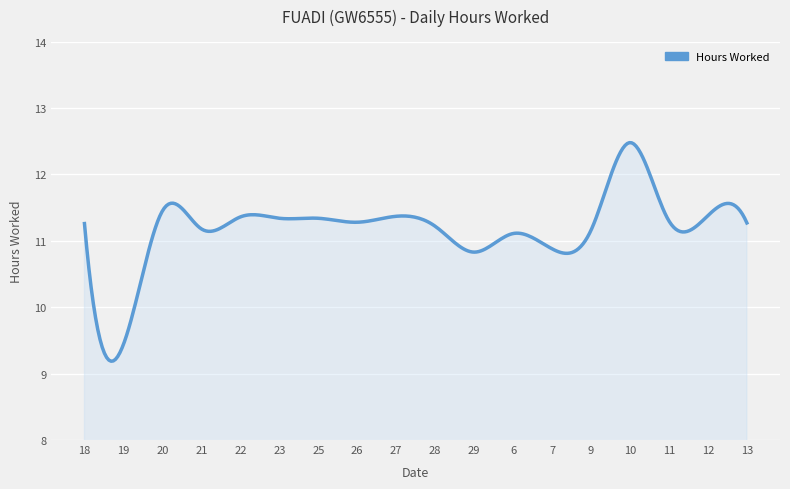

What is the average value?

11.2